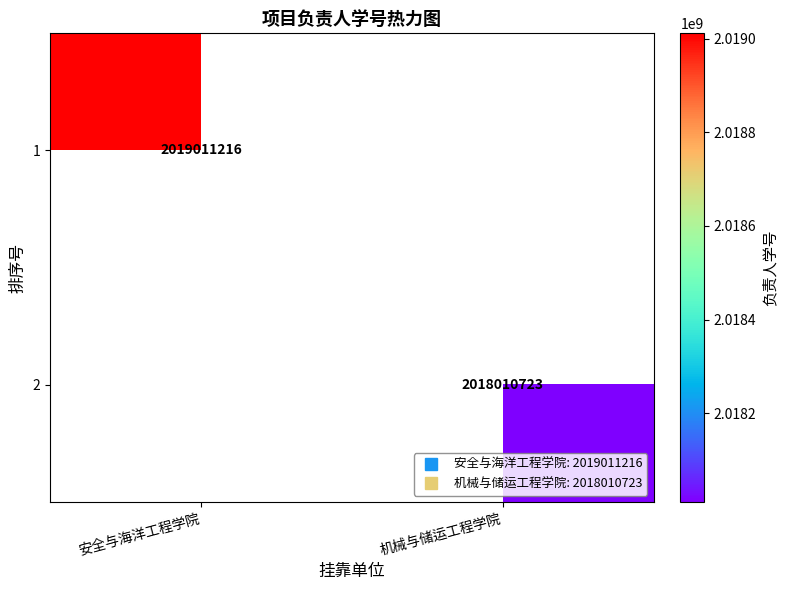

List the labels in order of 2 value, largest first.

安全与海洋工程学院, 机械与储运工程学院